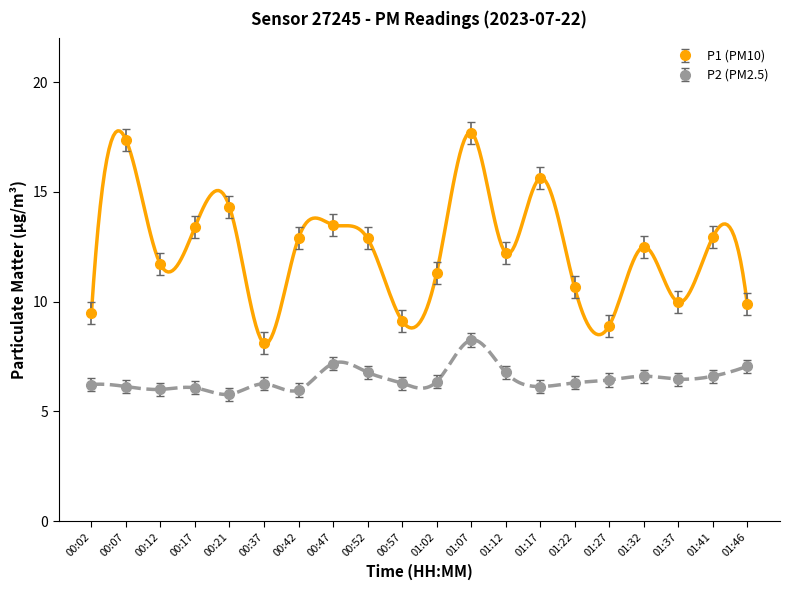

At how many categories does at least one series exceed 6?

20